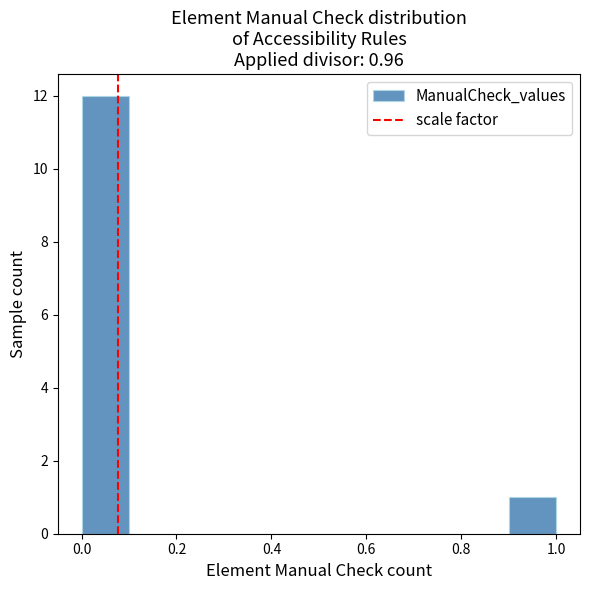

Over which range of the x-axis is the bar tallest?

0.0 to 0.1